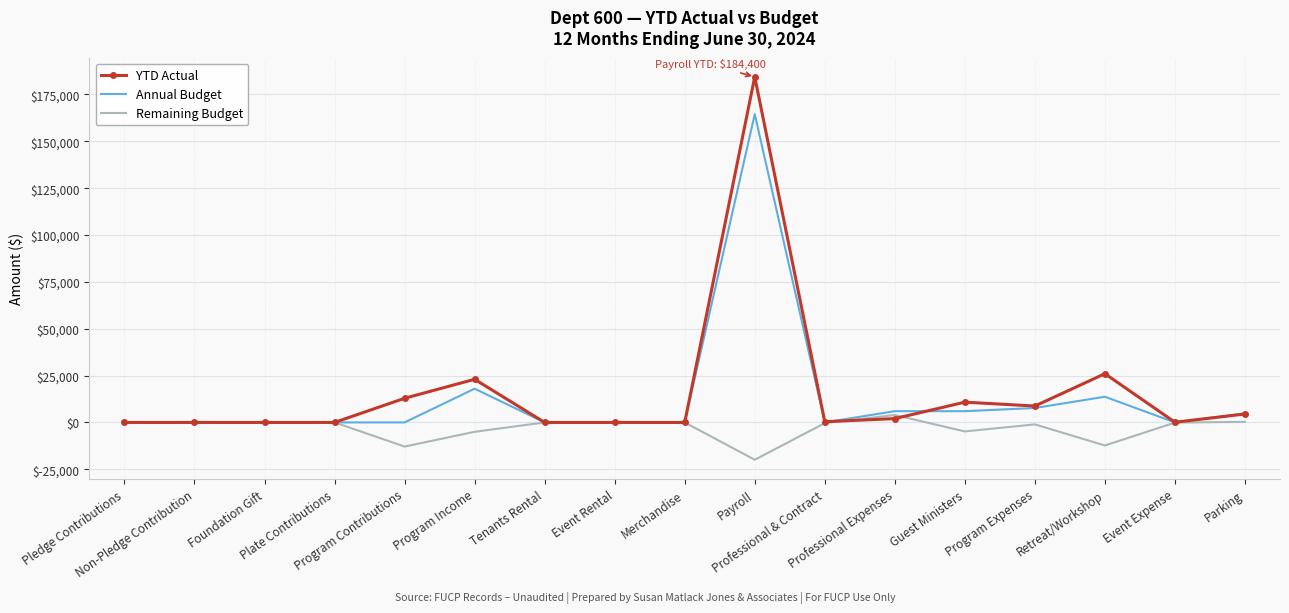

List the series in order of their peak value, lowest first.

Remaining Budget, Annual Budget, YTD Actual